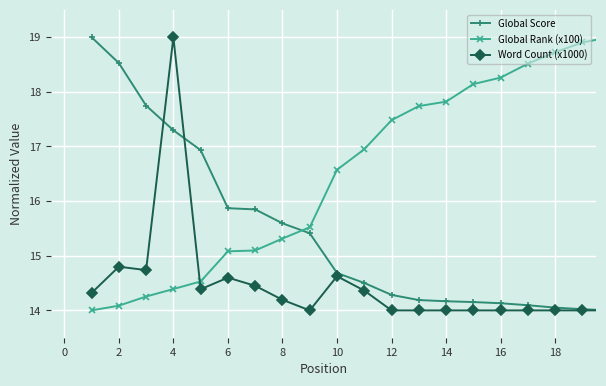

How many categories are shown in the chart?

20